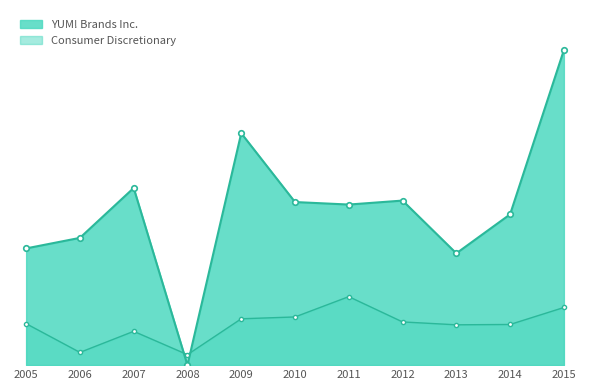

In Consumer Discretionary, how many points are lower than both neighbors (excluding endpoints)?

3